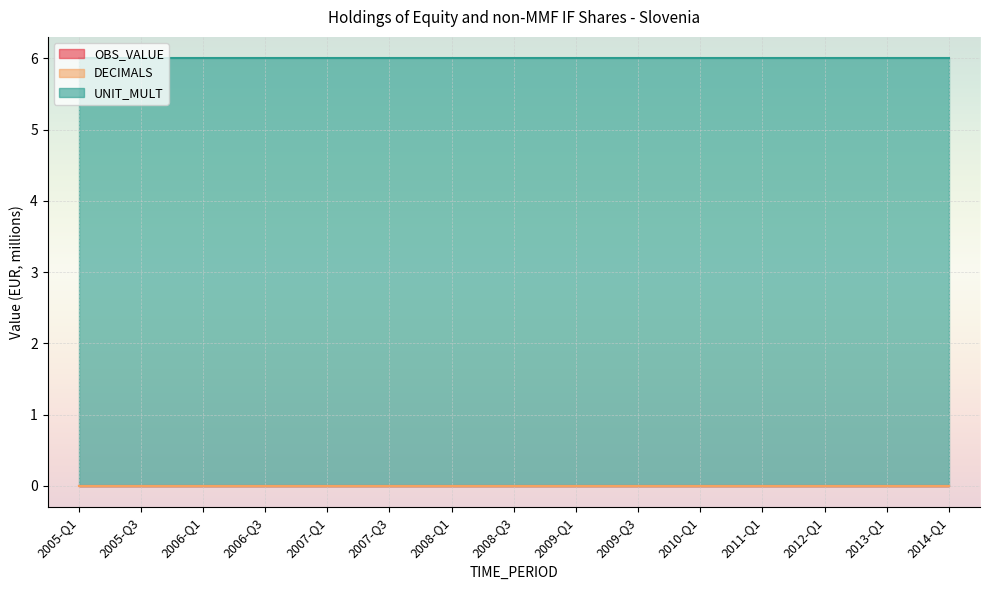

At which category is the sum across all series the highest?

2005-Q1